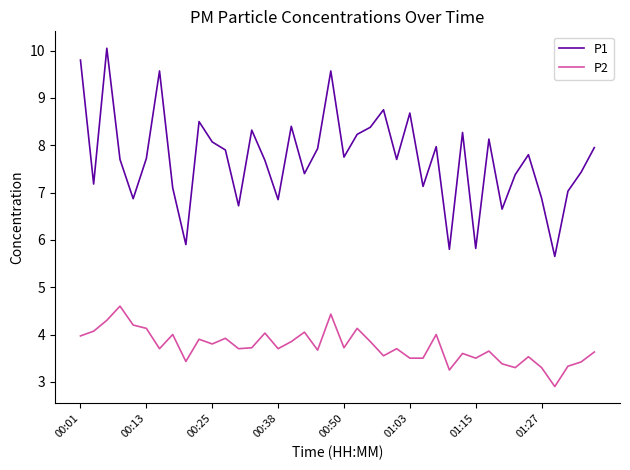

How many distinct data groups are displayed?

2